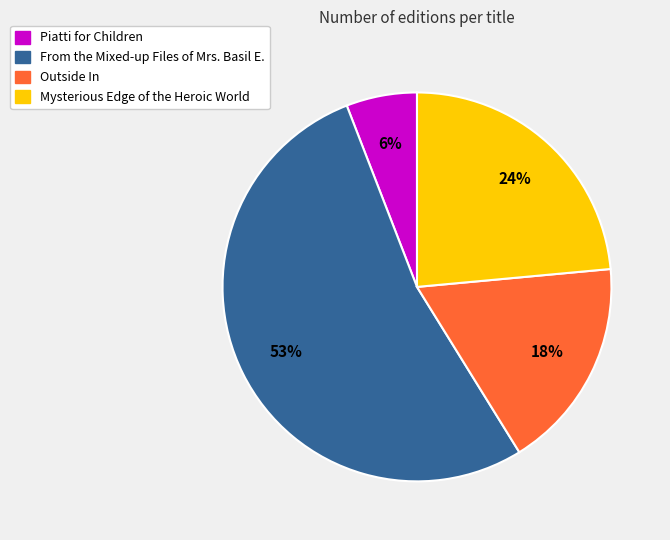

What percentage is the Mysterious Edge of the Heroic World slice, to the nearest percent?

24%